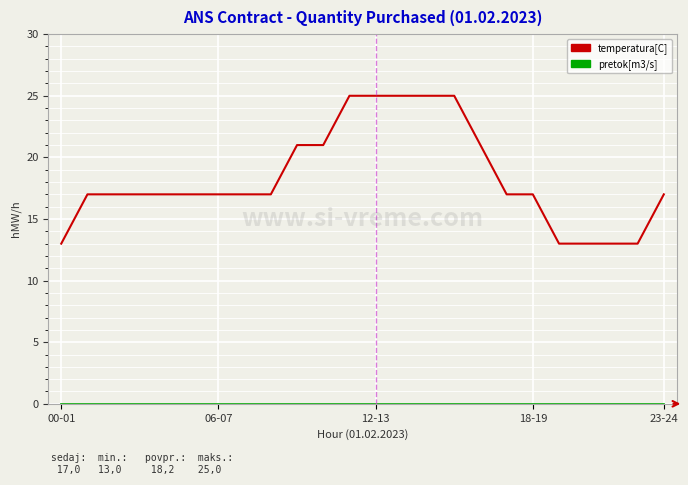

Which series has the widest spread of values?

temperatura[C]